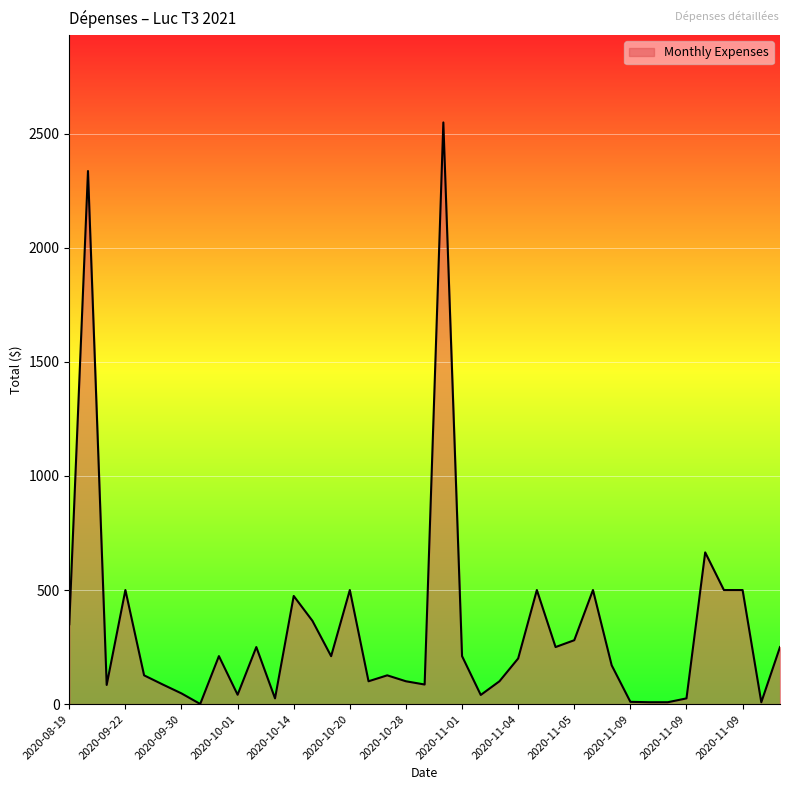

What is the maximum value shown in the chart?

2550.0